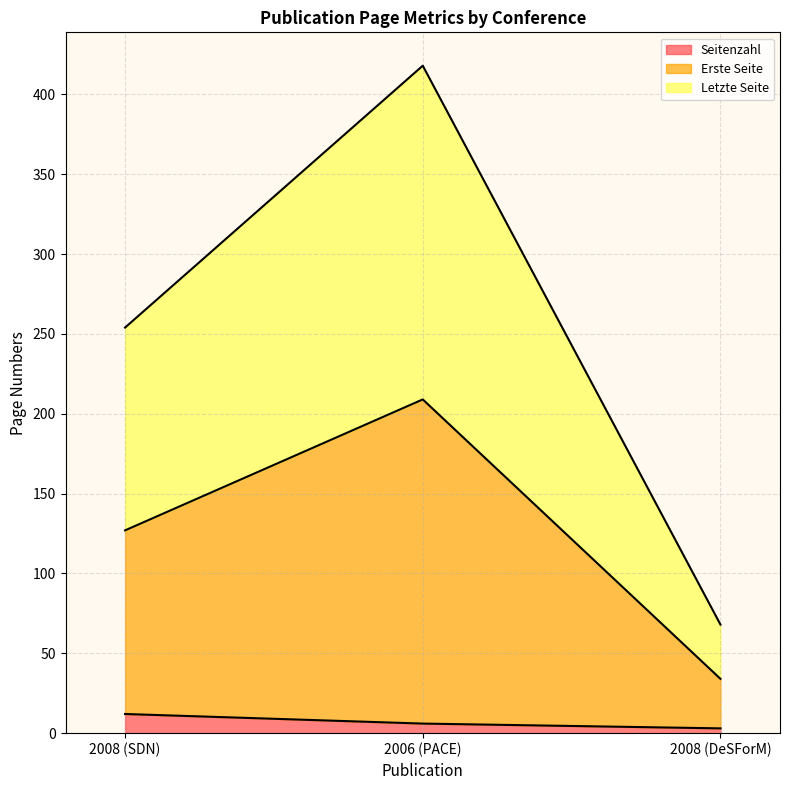

The Erste Seite series shows 209 at 2006 (PACE). True or false?

True